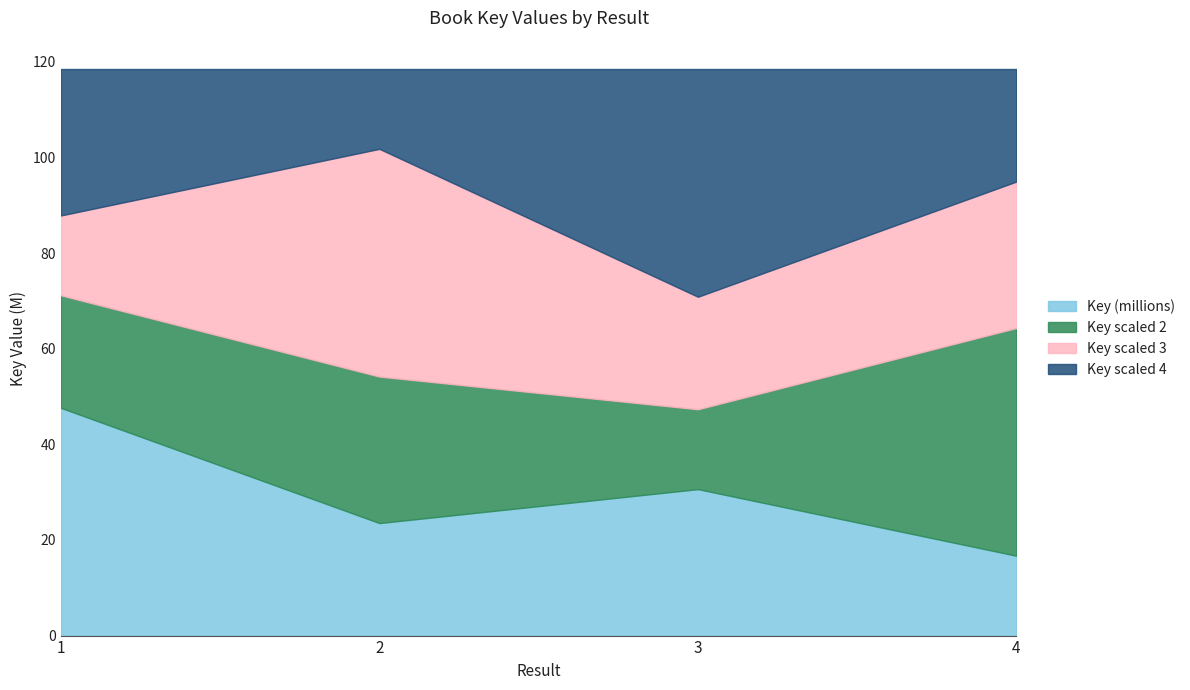

At how many categories does at least one series exceed 46330448?

4